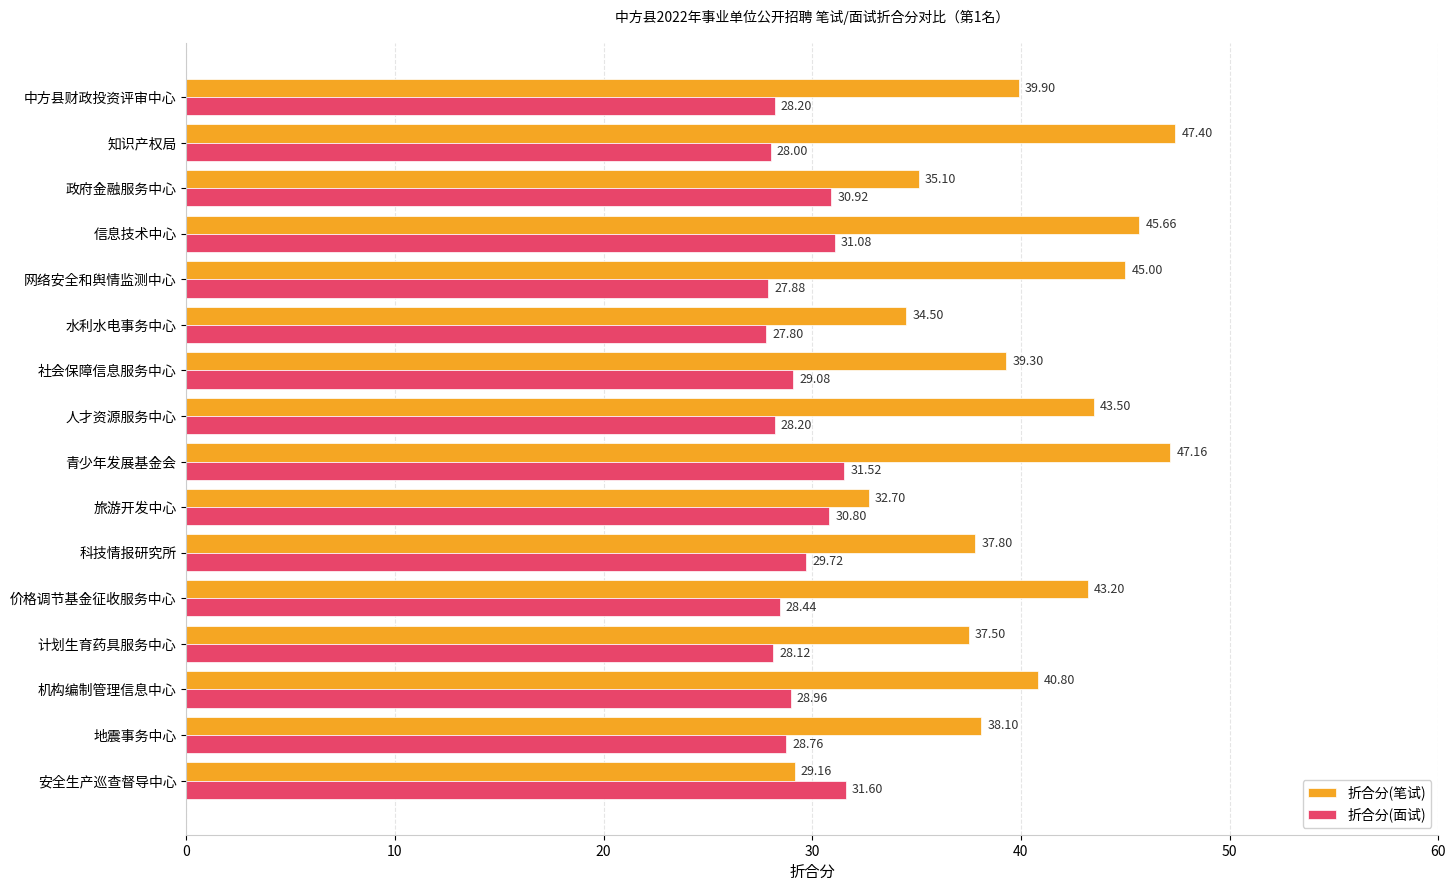

What is the greatest value displayed?

47.4